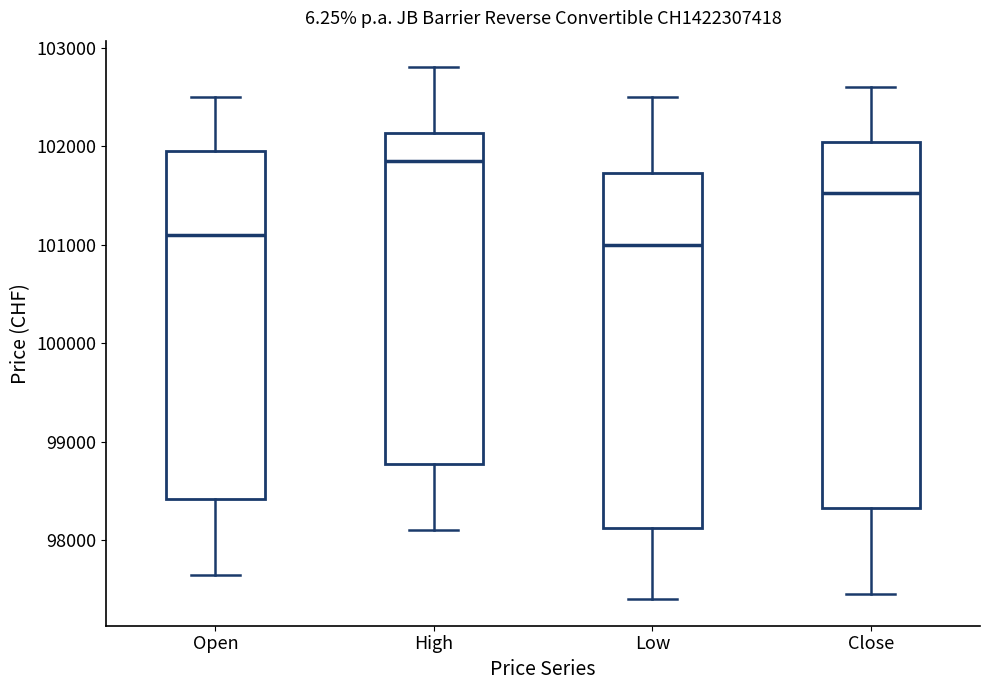

Reading left to right, transcribe this box plot: for each box, give where its median line is, the range the box spans, and where its two whiskers end, as read against the y-axis. The values are not printed on the chart, so give them approximately, as read against the axis.

Open: median 101100, box 98400 to 102000, whiskers 97700 to 102500
High: median 101900, box 98800 to 102100, whiskers 98100 to 102800
Low: median 101000, box 98100 to 101700, whiskers 97400 to 102500
Close: median 101500, box 98300 to 102000, whiskers 97500 to 102600